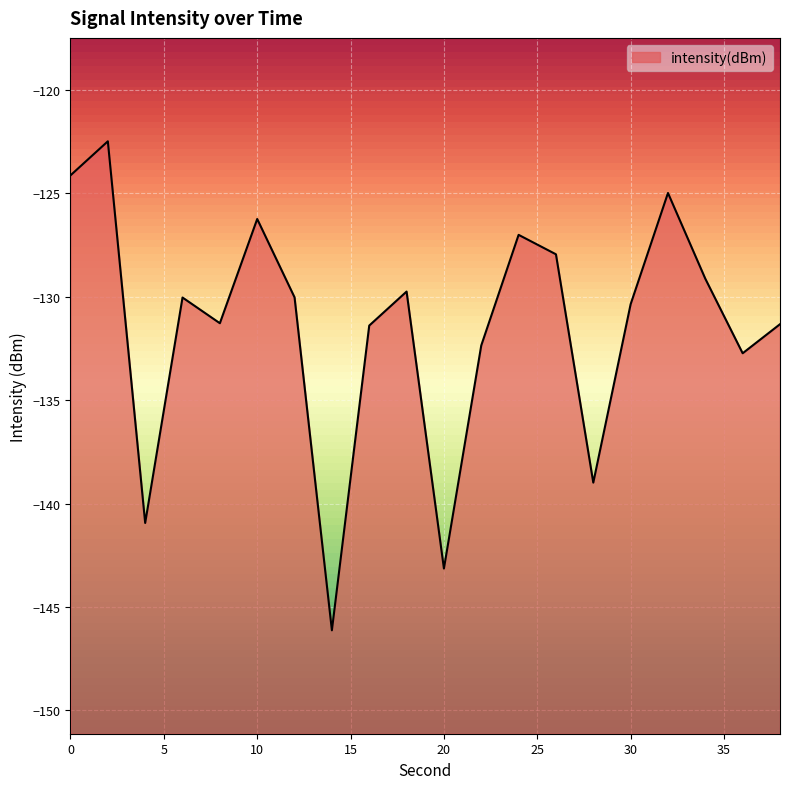

True or false: the data shows -67.7 at 8.

False